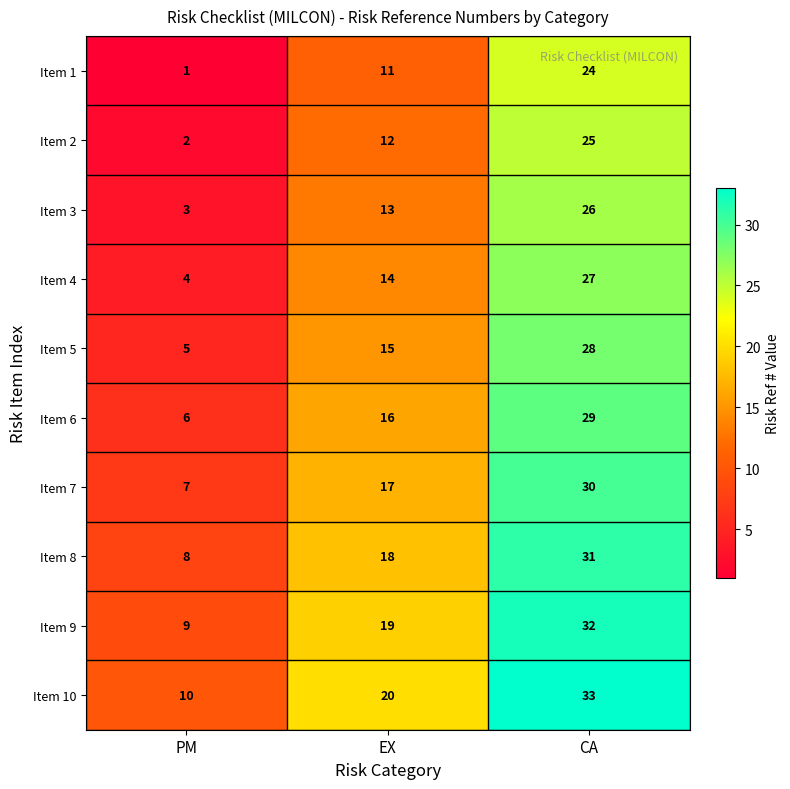

How many Item 7 values are between 7 and 30?

3